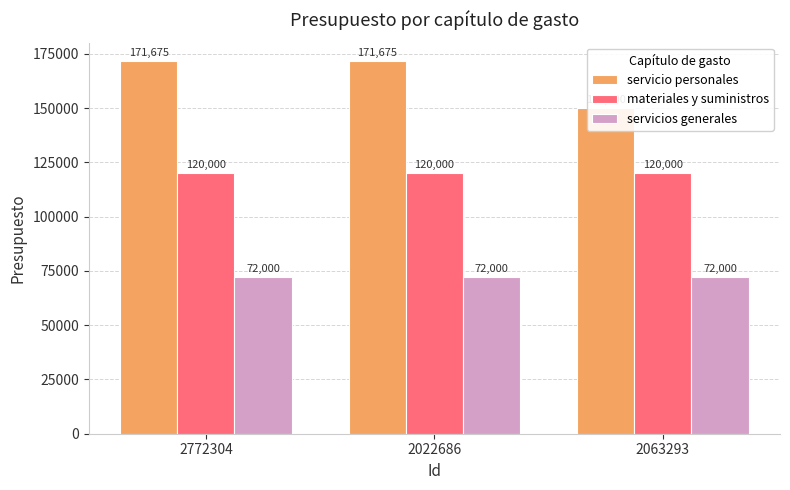

Read the servicio personales value at 2772304.

171675